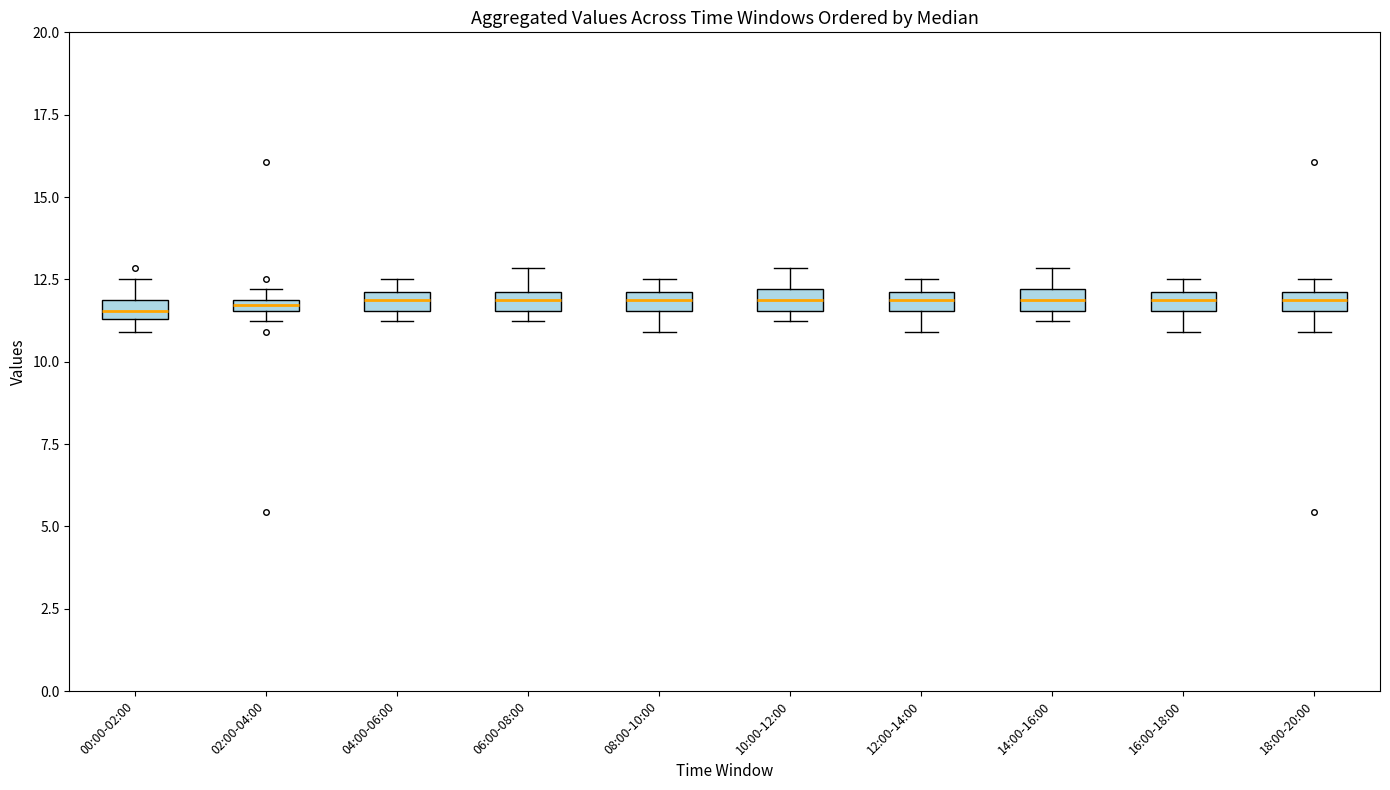

Where does the lower whisker of the box for 12:00-14:00 end on the y-axis? The values are not printed on the chart, so give them approximately, as read against the axis.

11.0